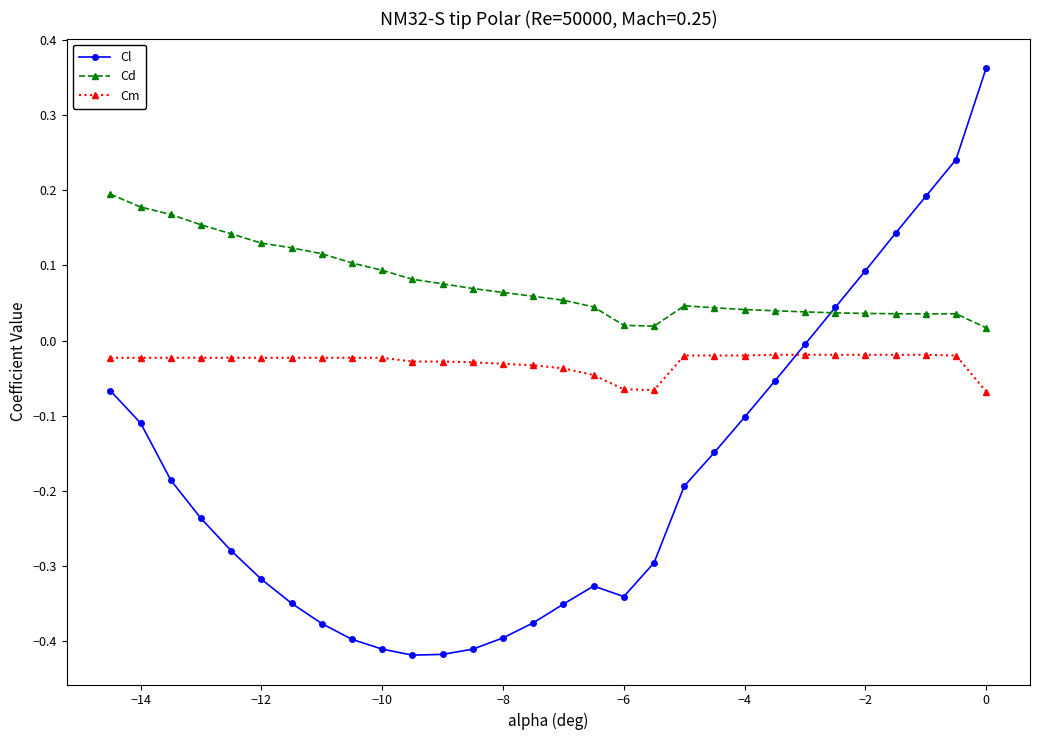

Which series has the widest spread of values?

Cl